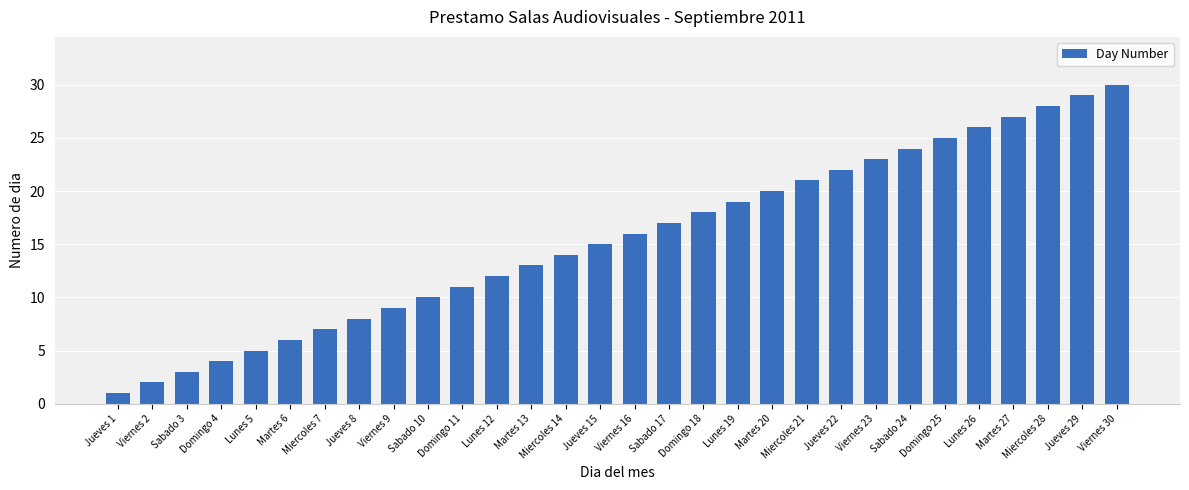

What is the minimum value shown in the chart?

1